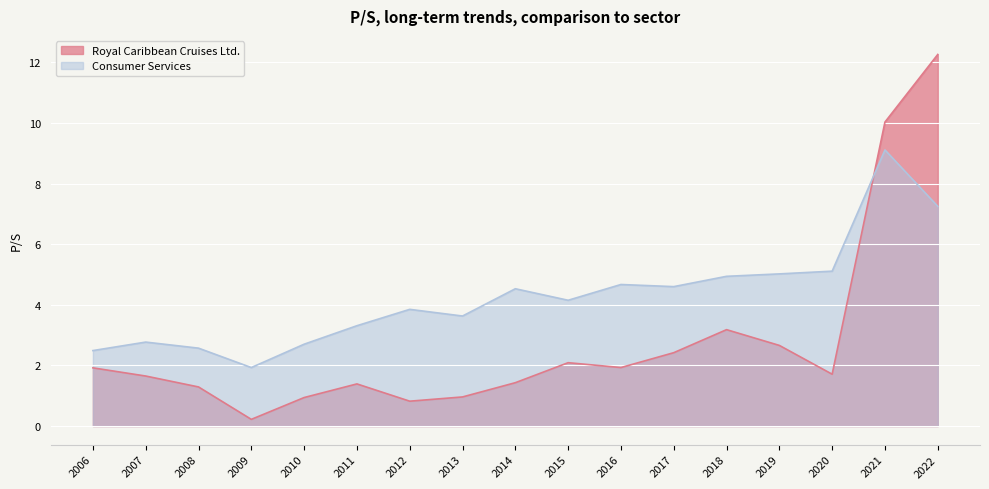

Which series has the widest spread of values?

Royal Caribbean Cruises Ltd.